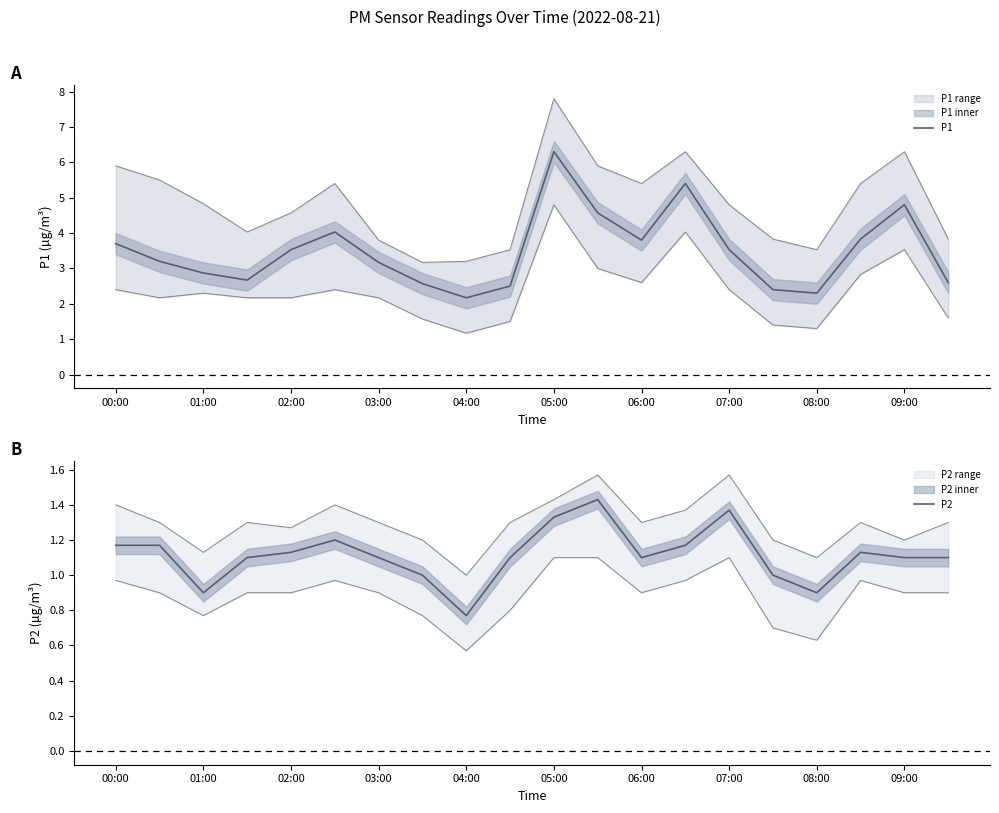

Is it true that P1 equals 6.4 at 17?

False